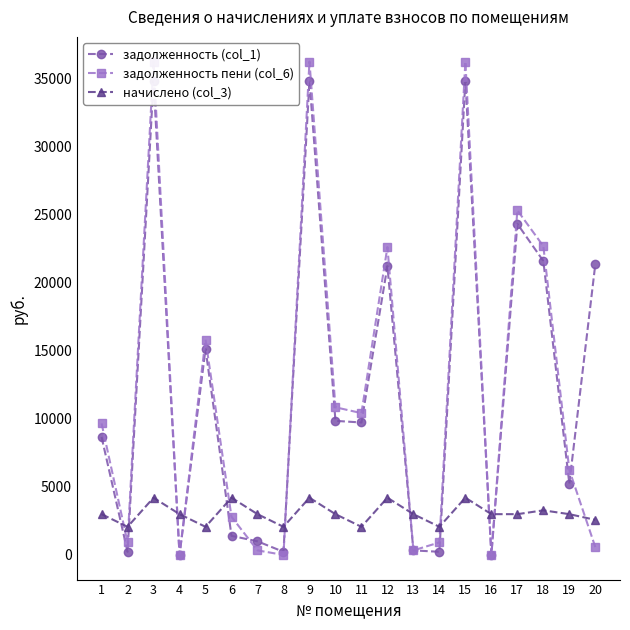

What is the value of the задолженность (col_1) point at the 14th from the left?

229.6